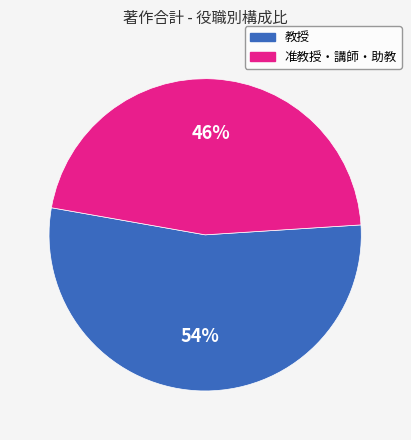

Is there a majority slice in this chart?

Yes